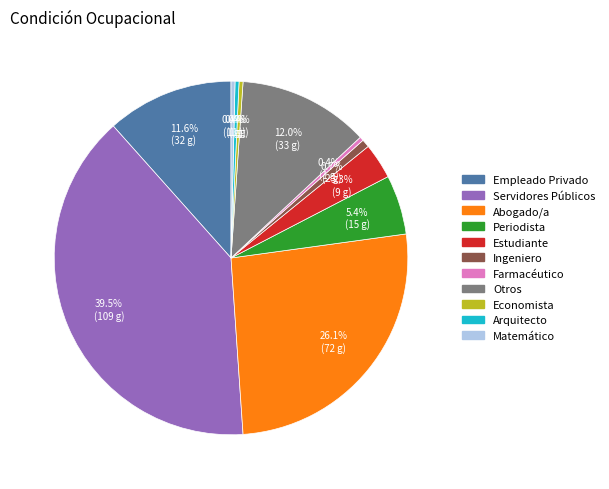

To the nearest percent, what is the average slice percentage?

9%